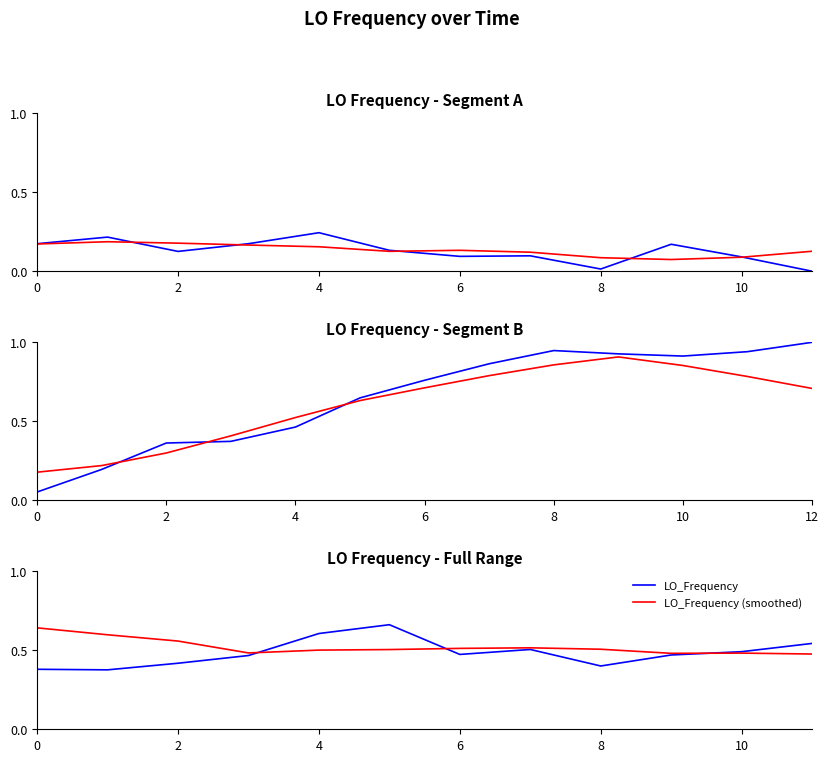

Which series has the largest total across all categories?

LO_Frequency (smoothed)